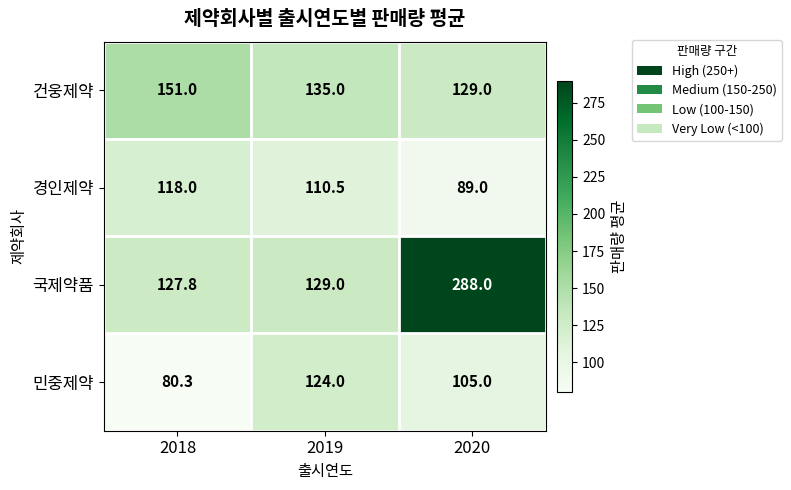

Which series has the widest spread of values?

국제약품